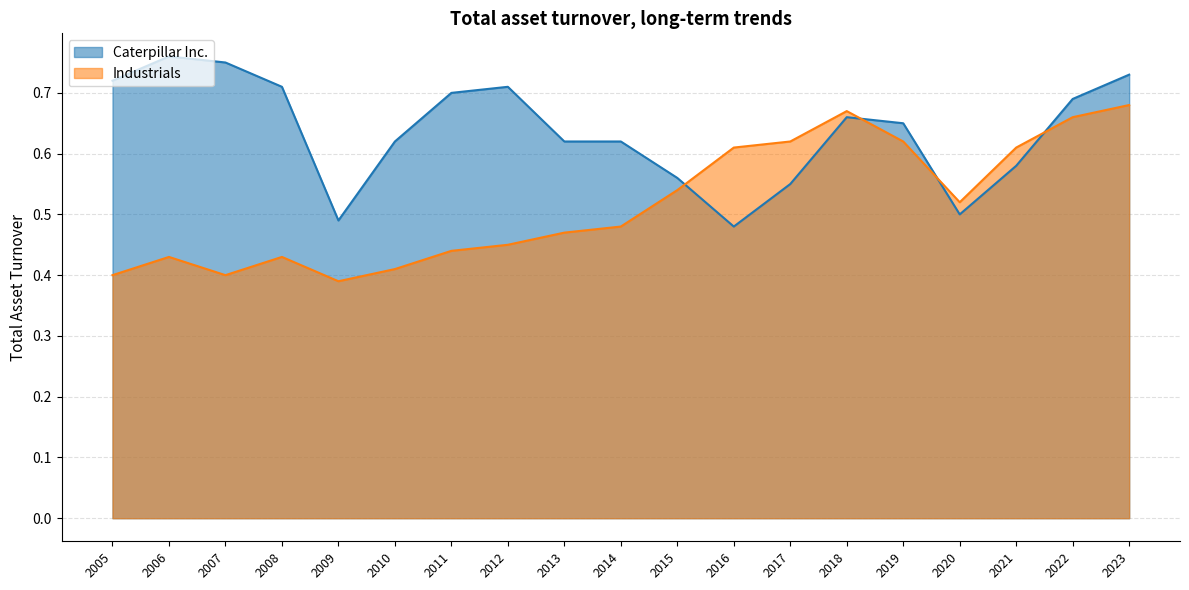

Which series ends up on top after the final intersection of Industrials and Caterpillar Inc.?

Caterpillar Inc.